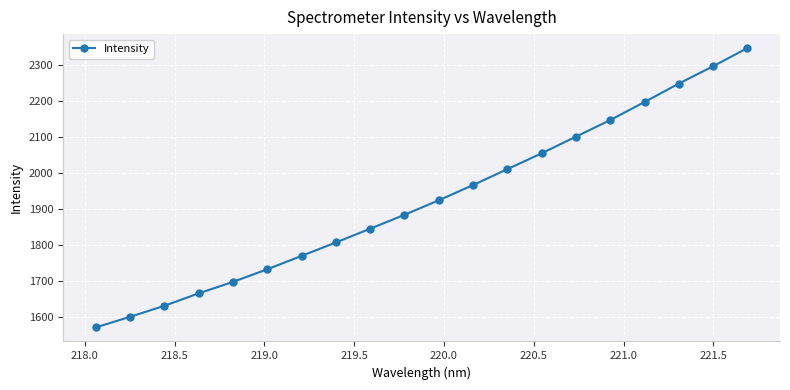

What is the greatest value displayed?

2346.1